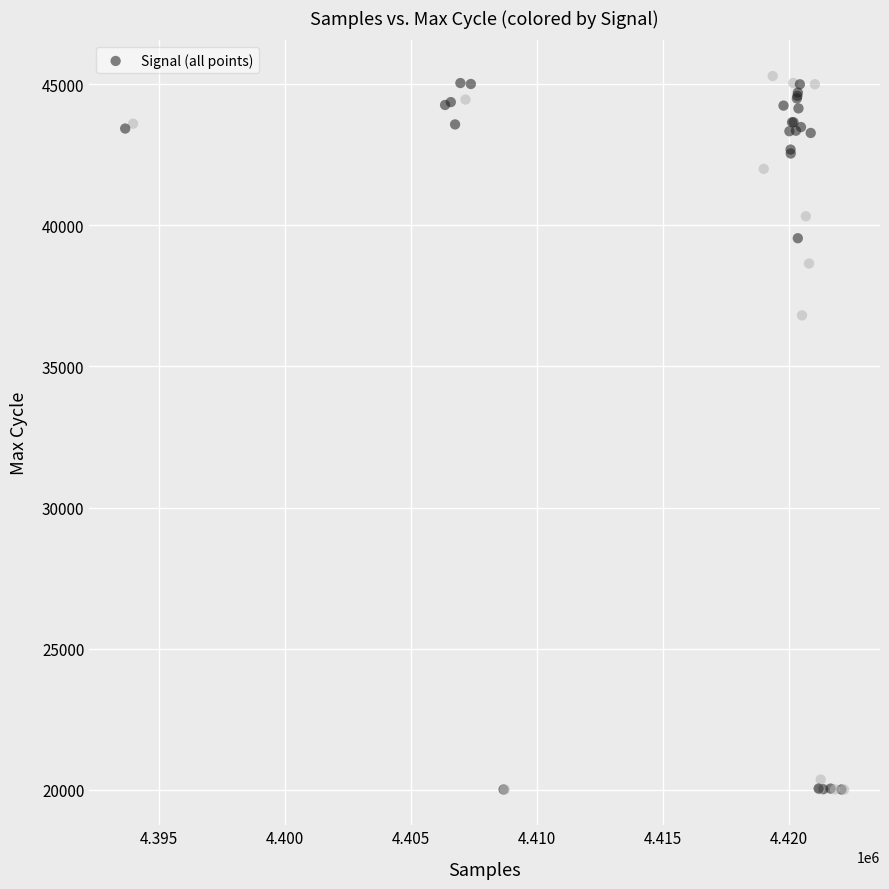

What Y value in the scatter plot is closest to 32647?

36807